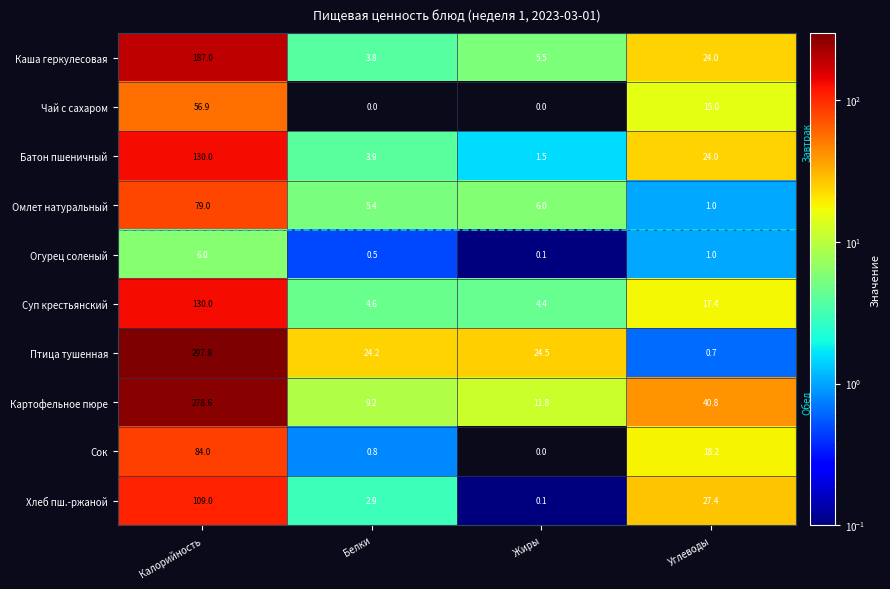

The Чай с сахаром series shows -24.0 at Жиры. True or false?

False